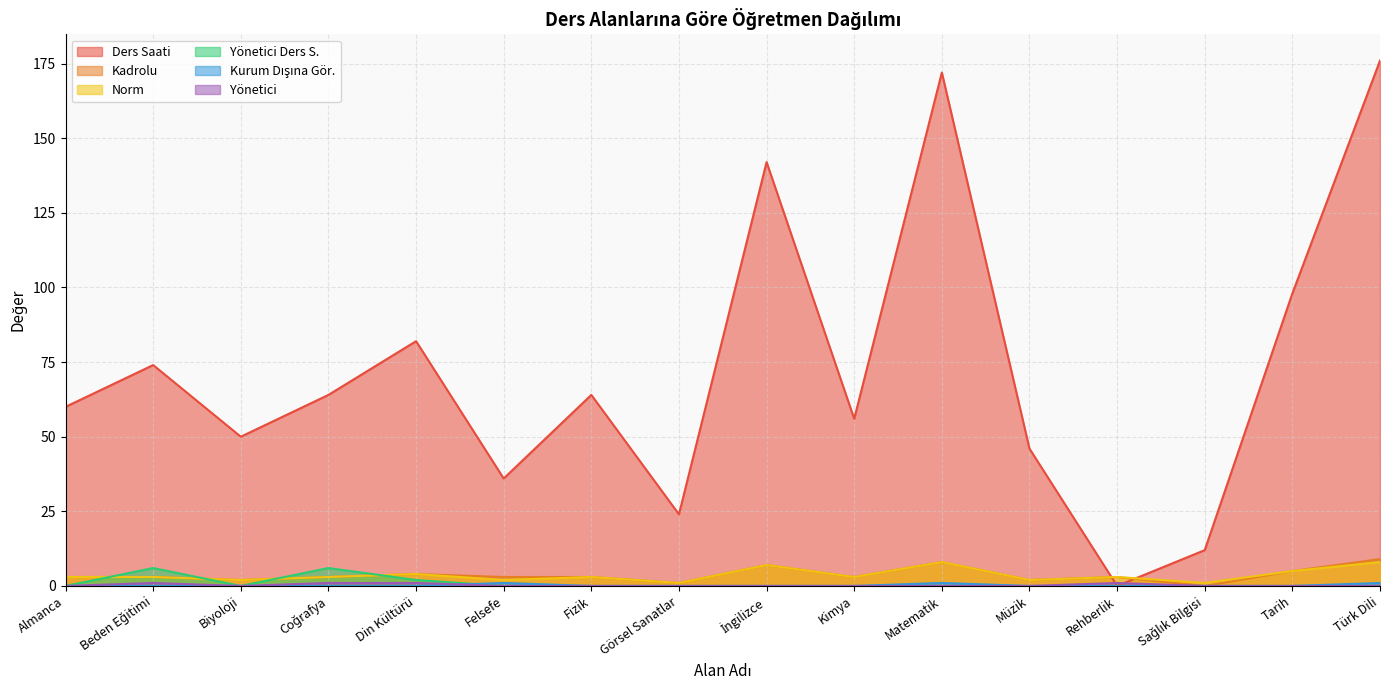

Reading left to right, list all the values displayed in this chart.

Ders Saati: 60	74	50	64	82	36	64	24	142	56	172	46	0	12	98	176
Kadrolu: 3	3	2	3	4	3	3	1	7	3	8	2	3	0	5	9
Norm: 3	3	2	3	4	2	3	1	7	3	8	2	3	1	5	8
Yönetici Ders S.: 0	6	0	6	2	0	0	0	0	0	0	0	0	0	0	0
Kurum Dışına Gör.: 0	0	0	0	0	1	0	0	0	0	1	0	0	0	0	1
Yönetici: 0	1	0	1	1	0	0	0	0	0	0	0	1	0	0	0